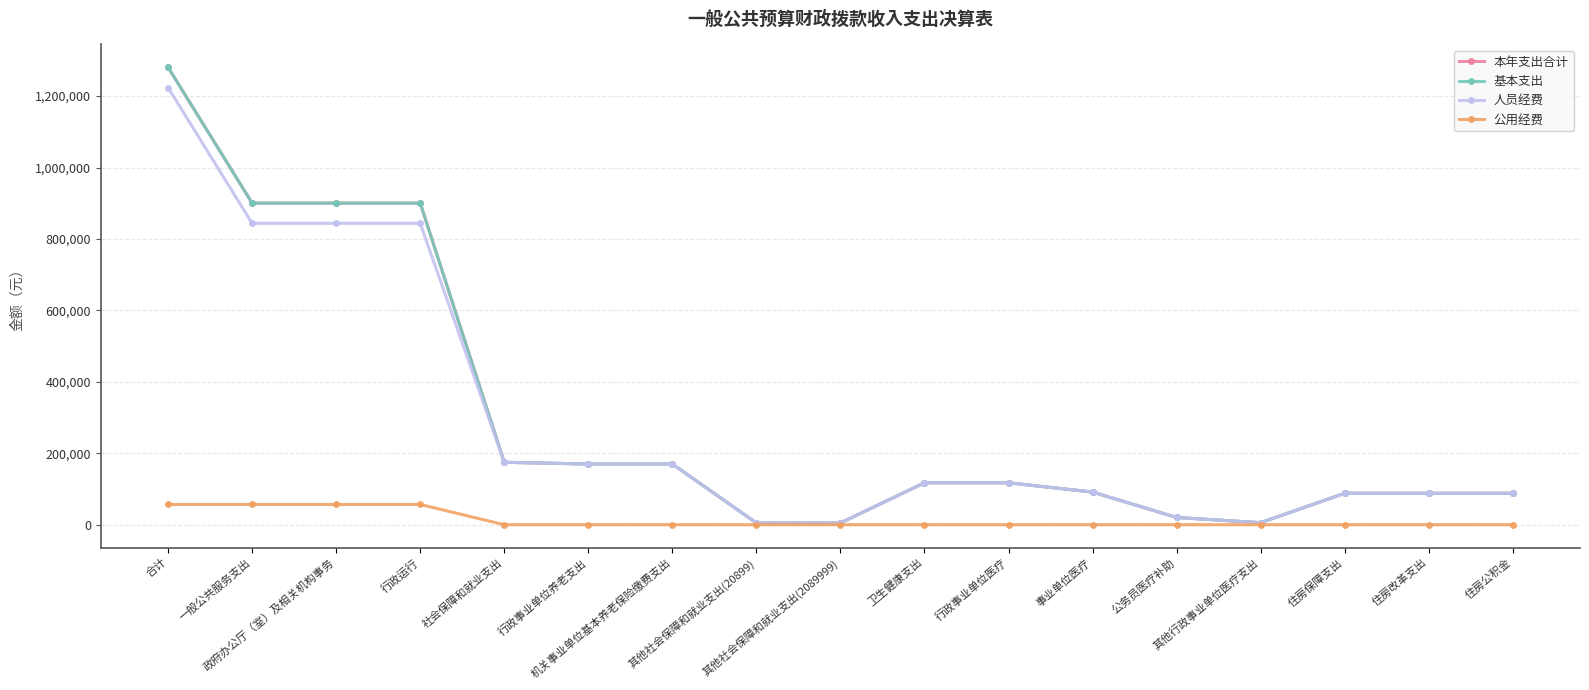

Is this an area chart (filled region under the line)?

No